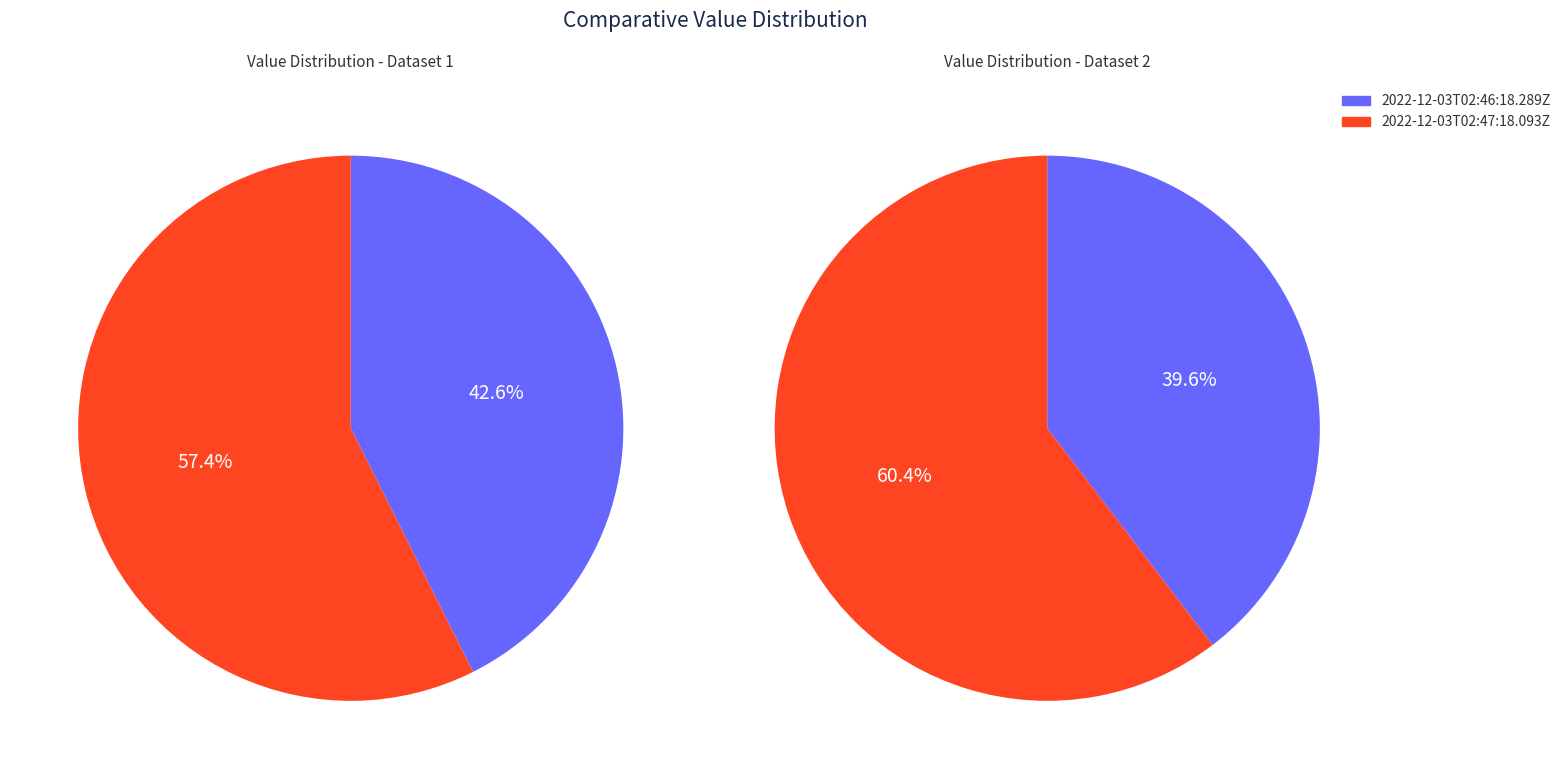

To the nearest percent, what portion does 2022-12-03T02:46:18.289Z represent?

40%